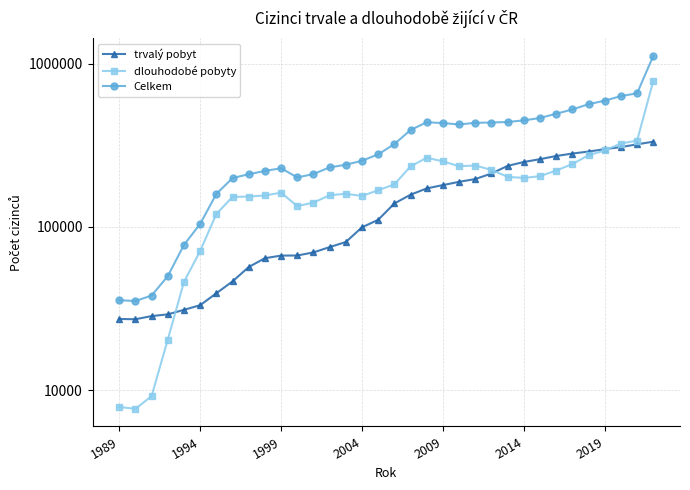

The value of dlouhodobé pobyty at 2004 is 220238. True or false?

False